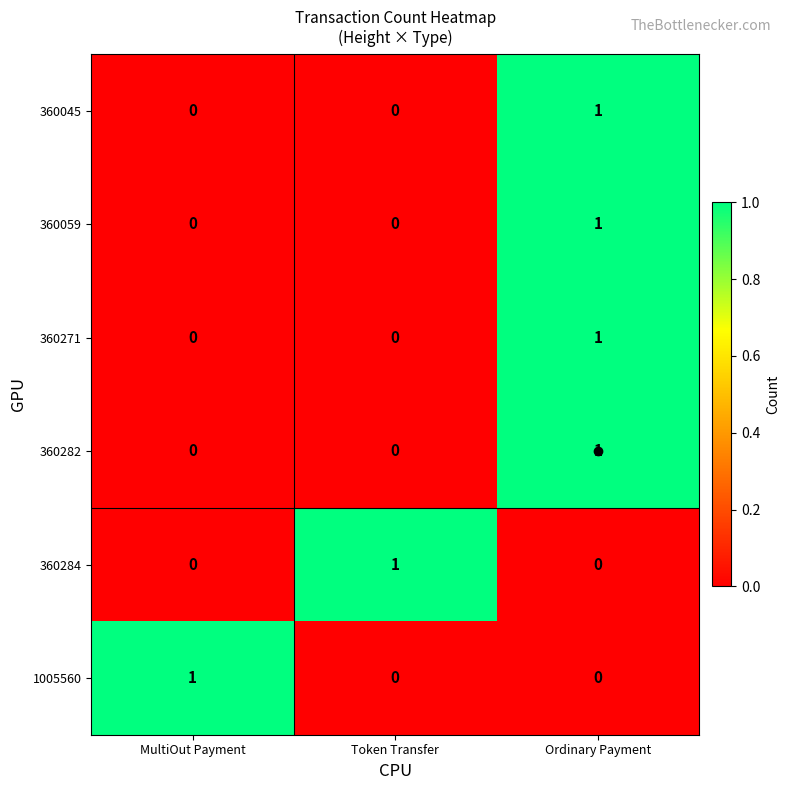

What is the total value across all series at Ordinary Payment?

4